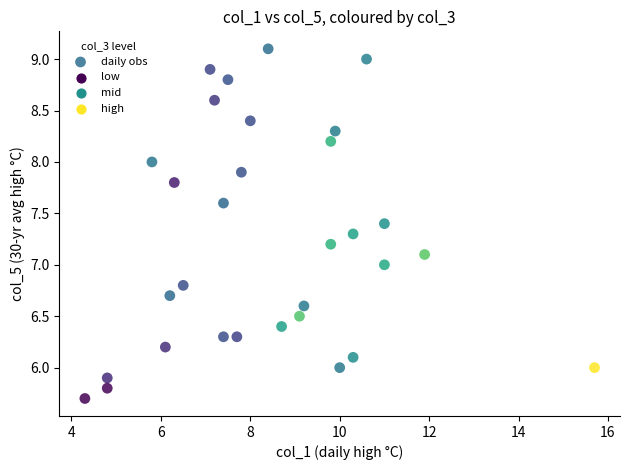

What is the range of X values (max minus min)?

11.4